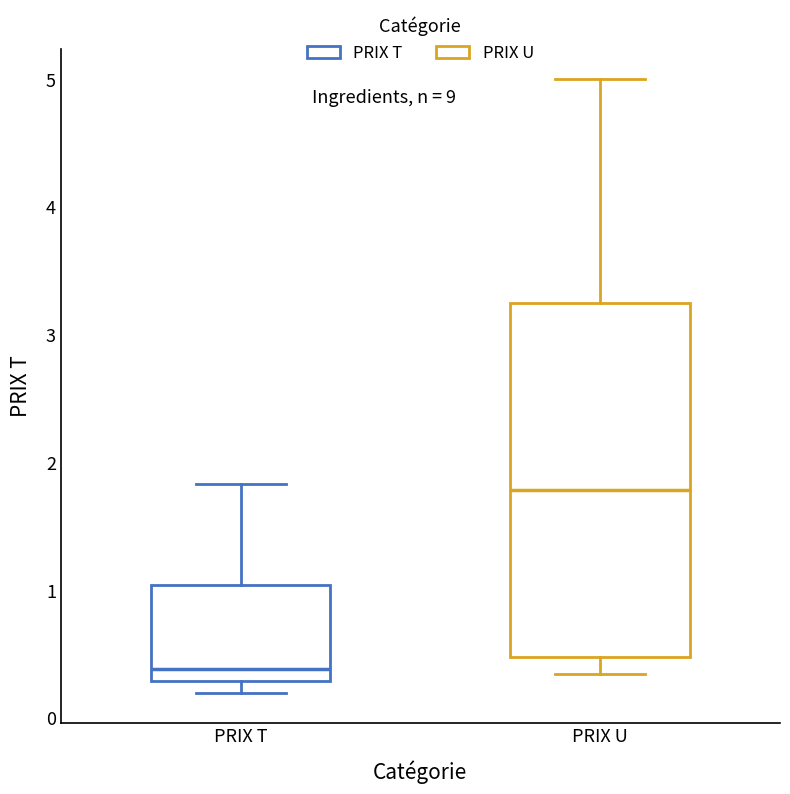

Comparing the boxes themselves (not the whiskers), which one is the tallest?

PRIX U